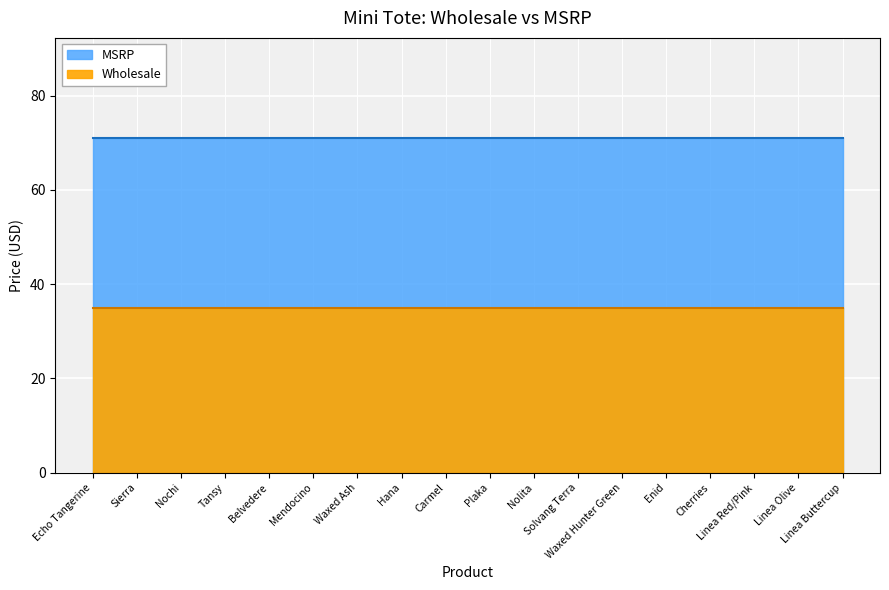

Read the MSRP value at Waxed Hunter Green.

71.0